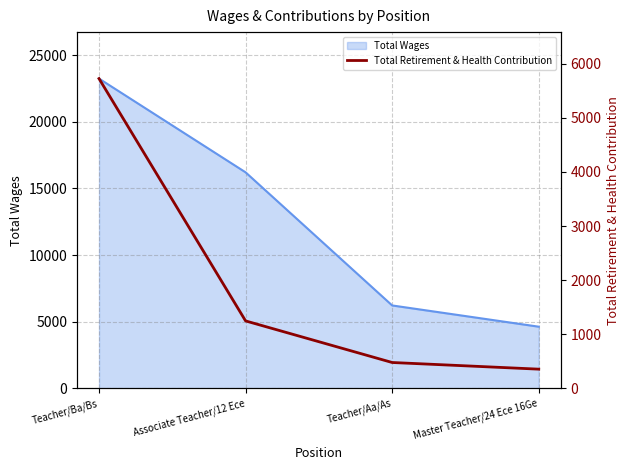

How many data points are above 1248?

1